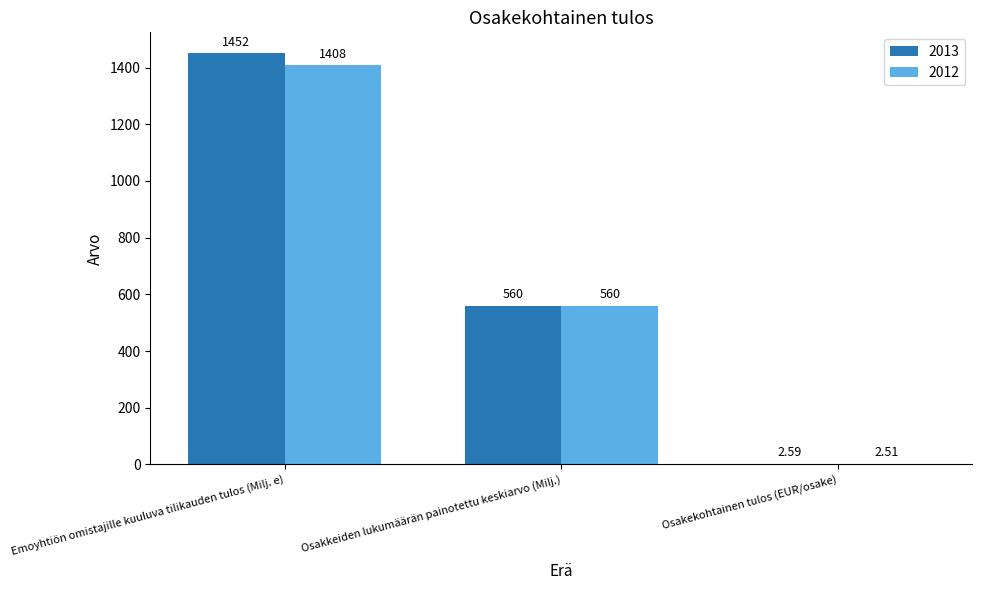

Which category has the highest value in the 2012 series?

Emoyhtiön omistajille kuuluva tilikauden tulos (Milj. e)